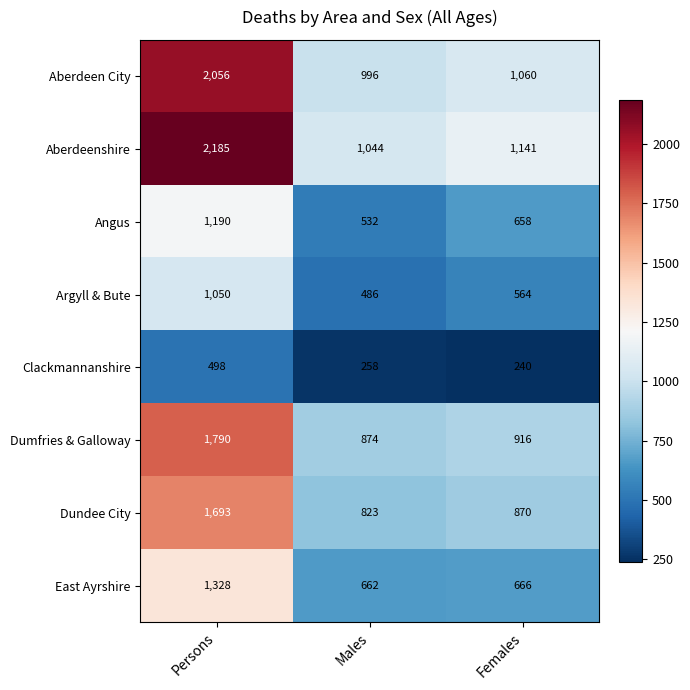

Rank the series by their maximum value, from highest to lowest.

Aberdeenshire, Aberdeen City, Dumfries & Galloway, Dundee City, East Ayrshire, Angus, Argyll & Bute, Clackmannanshire